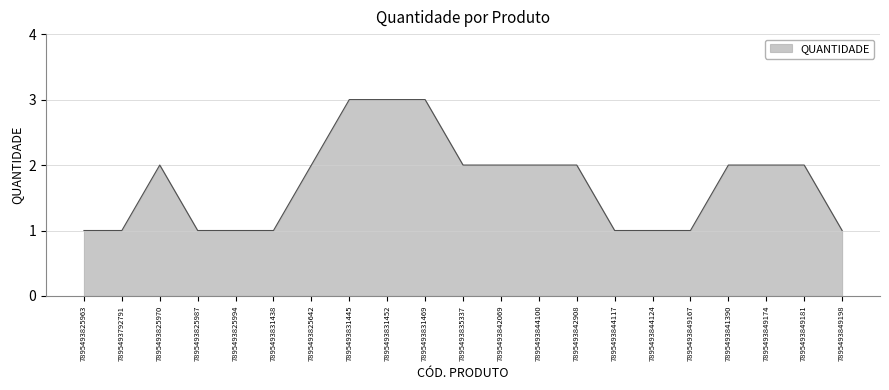

What is the ratio of the value at 7895493849167 to the value at 7895493842908?

0.5